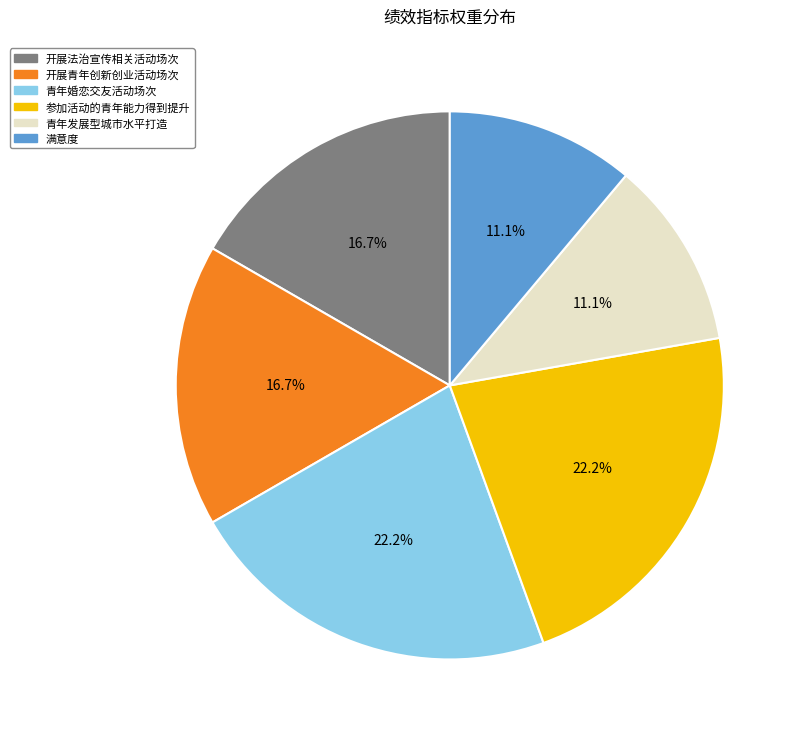

Is there a majority slice in this chart?

No